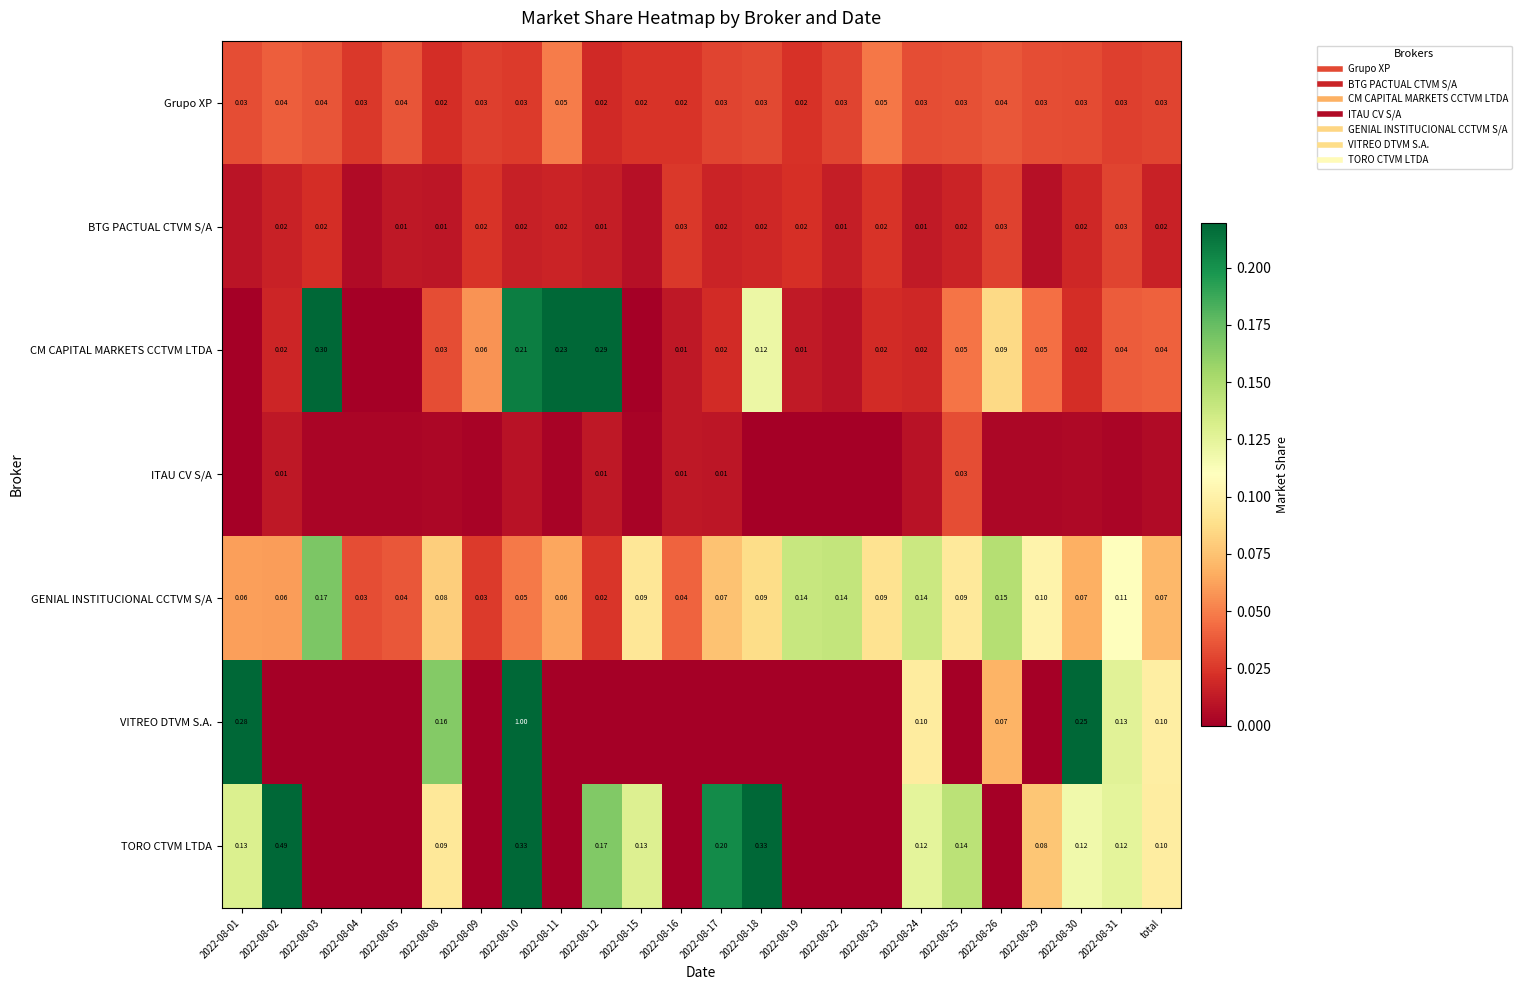

What is the sum of all VITREO DTVM S.A. values?

2.1